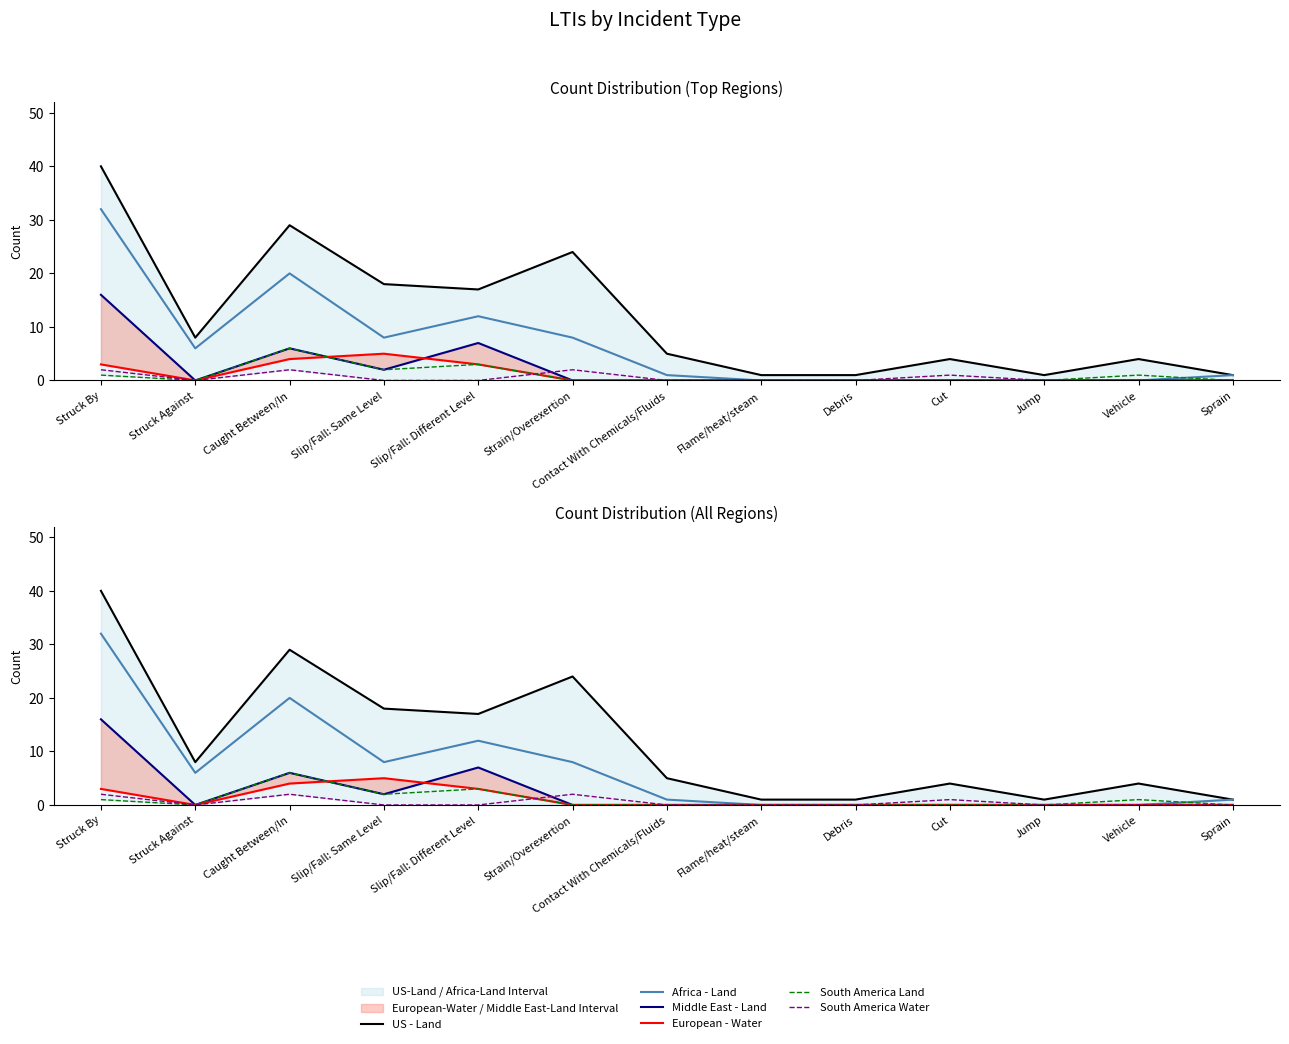

Which series changed the most between Slip/Fall: Same Level and Sprain?

US - Land